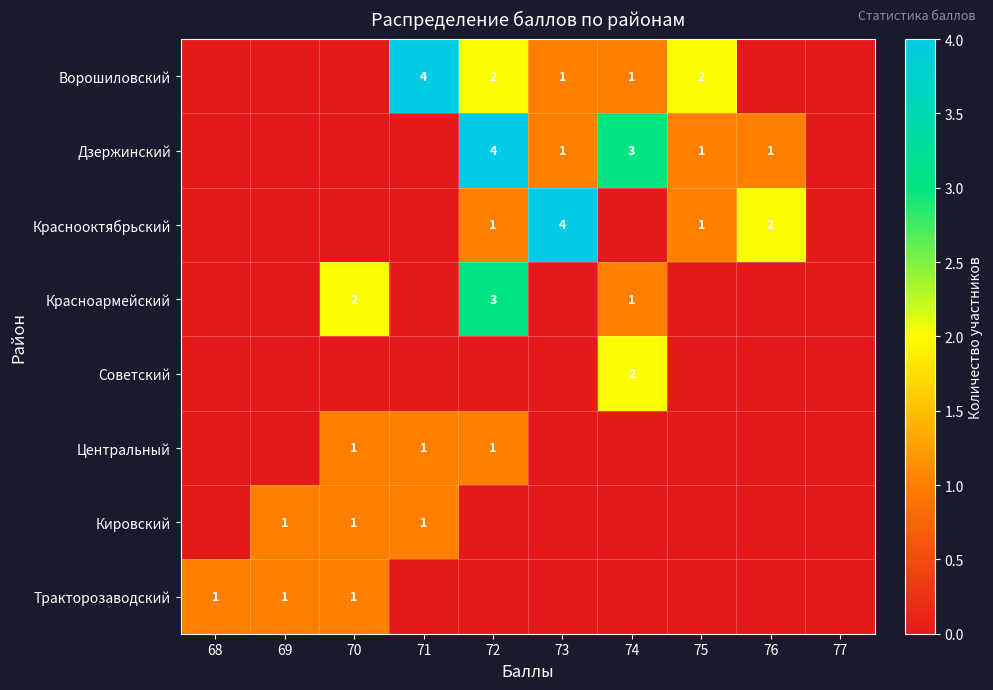

How many series are shown in this chart?

8